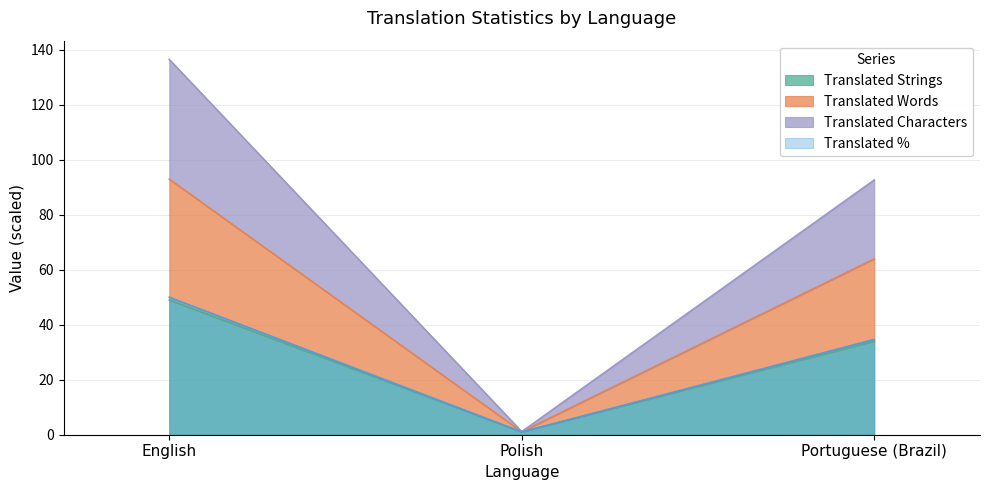

What is the label of the 3rd point from the right?

English